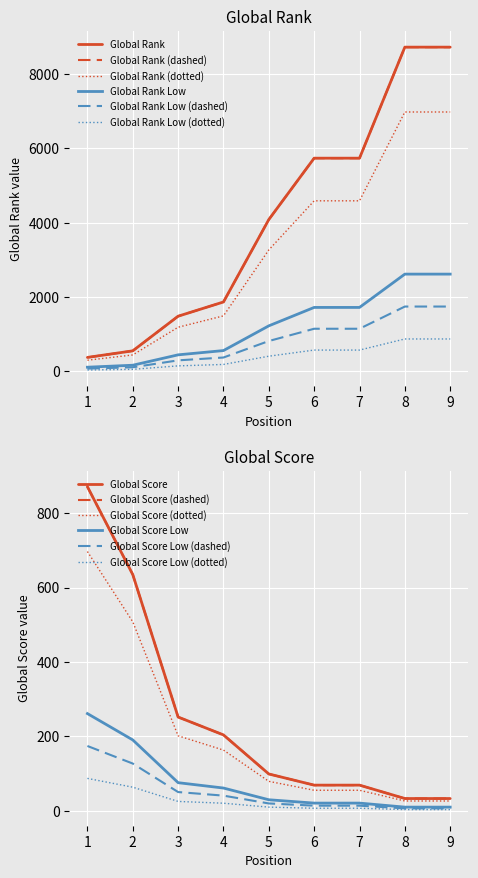

How many intersections are there between Global Rank and Global Score?

1